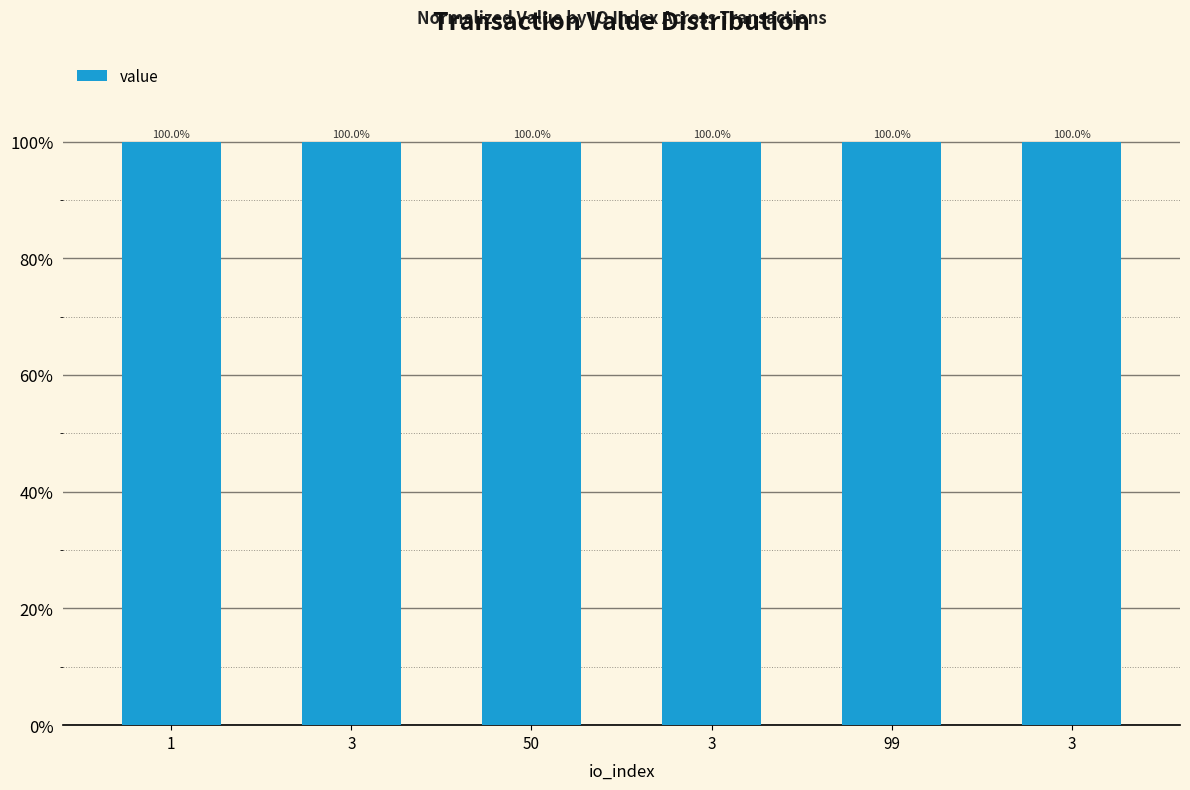

The chart shows a value of 100.0 at 99. True or false?

True